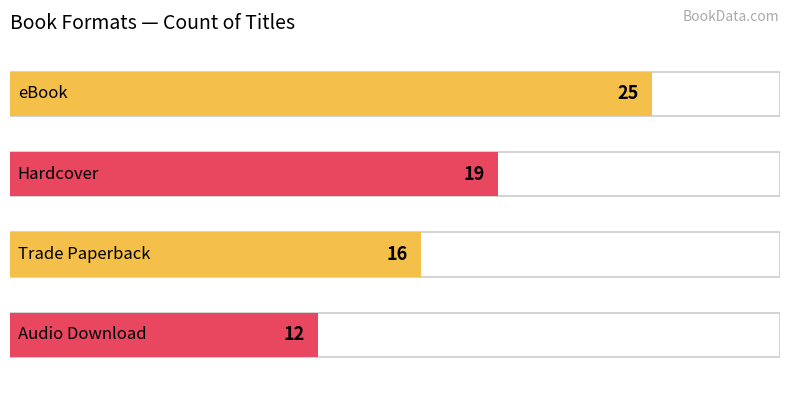

Rank the categories by value from highest to lowest.

eBook, Hardcover, Trade Paperback, Audio Download